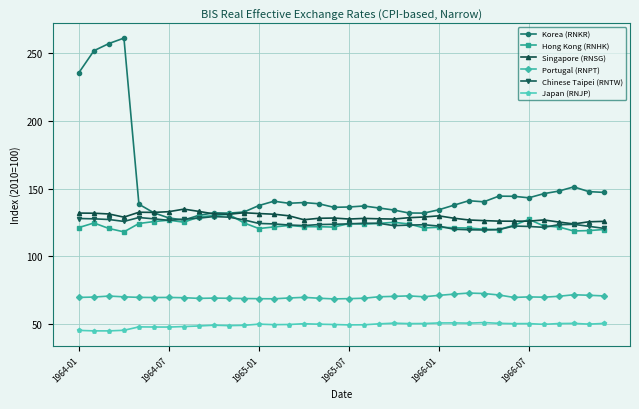

What is the value of the Japan (RNJP) point at the 23rd from the left?

50.5